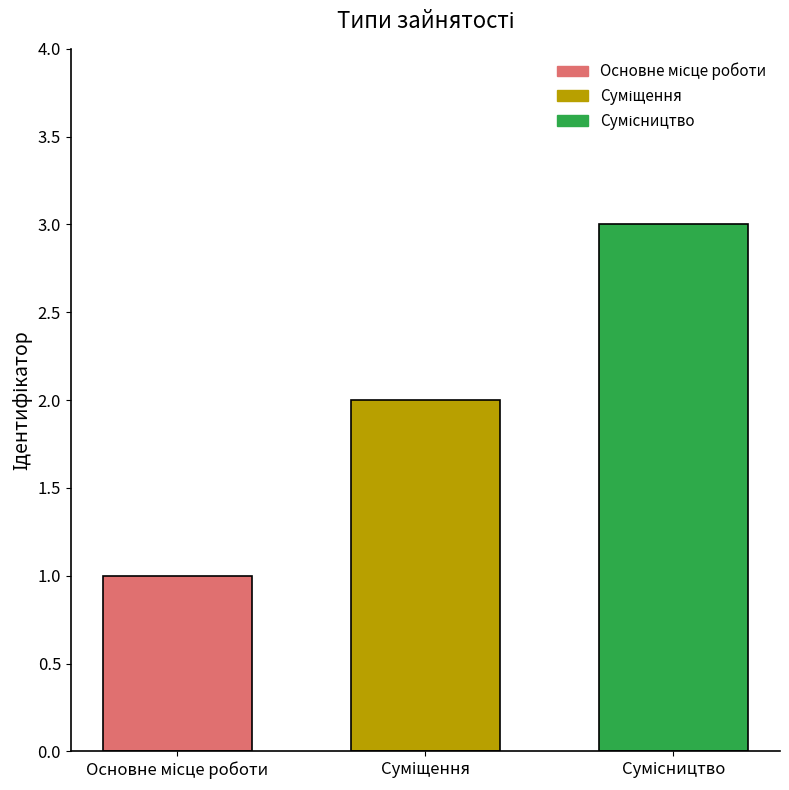

How many bars are there in total?

3